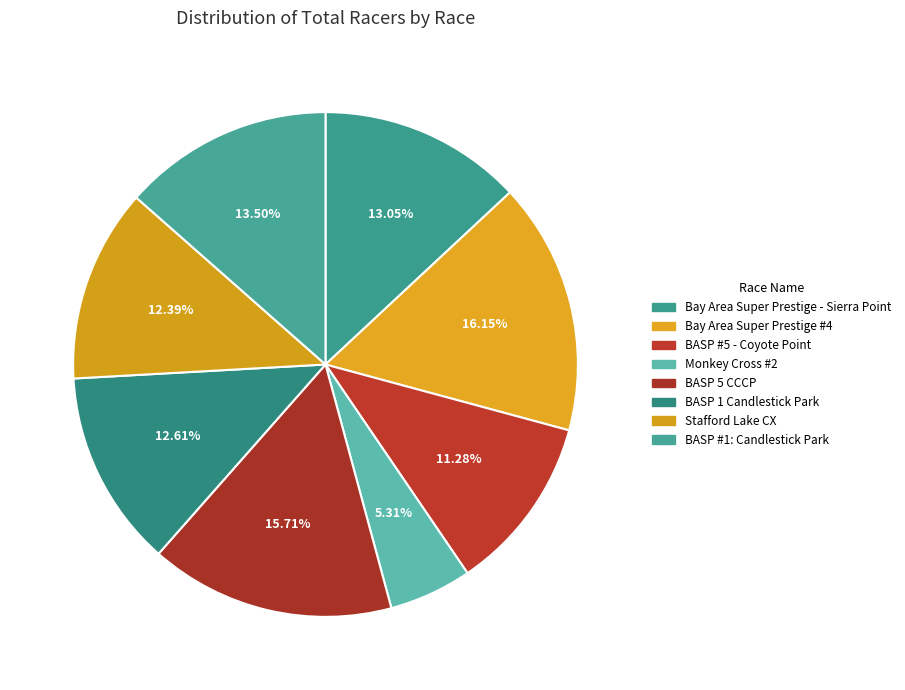

The Bay Area Super Prestige #4 slice represents 16% of the pie. True or false?

True